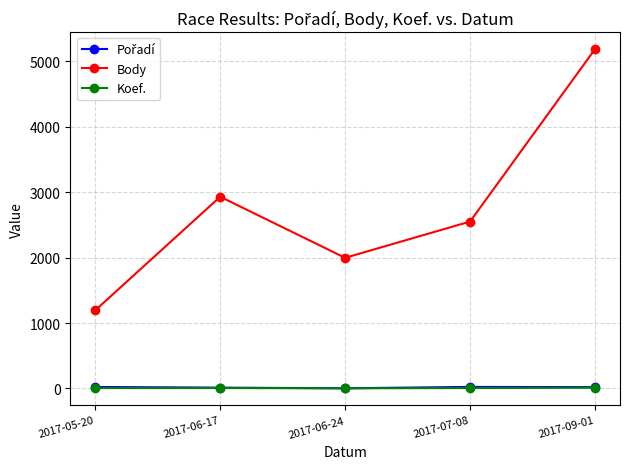

What is the label of the 5th point from the right?

2017-05-20